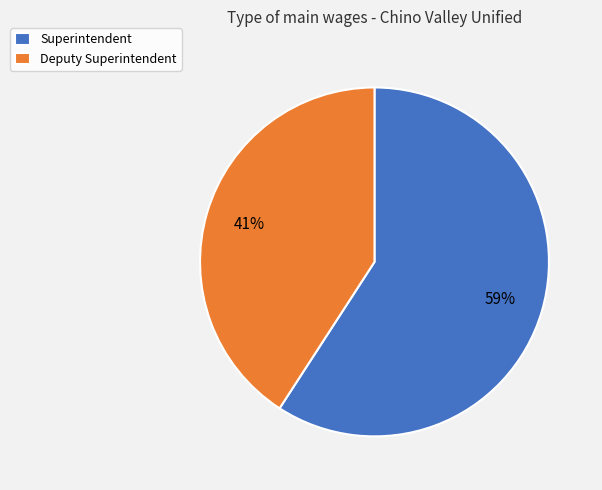

Which slice is the smallest?

Deputy Superintendent